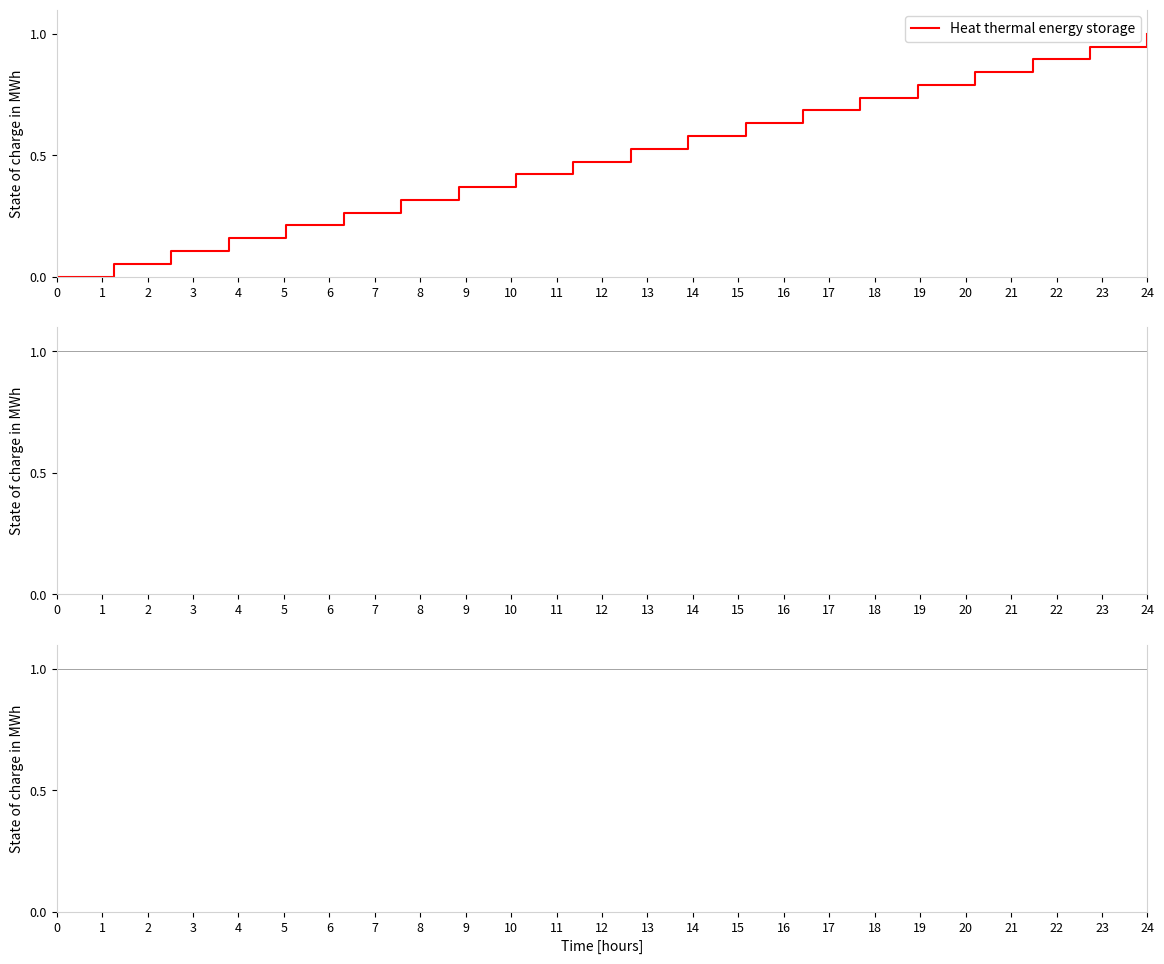

What is the maximum value shown in the chart?

1.0